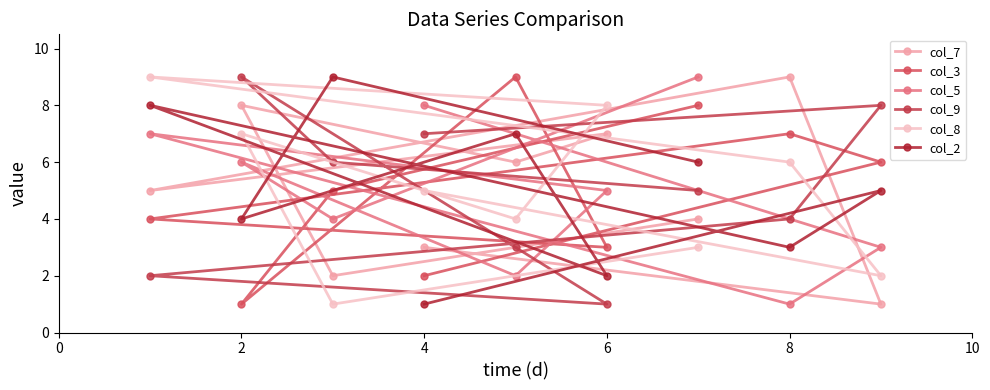

Where do col_5 and col_2 first cross each other?

0 and 2